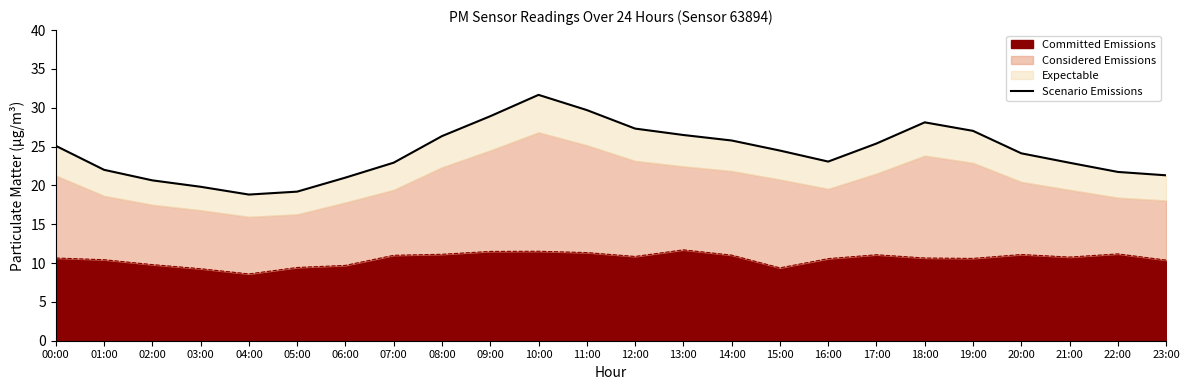

What is the maximum value for Committed Emissions?

11.7